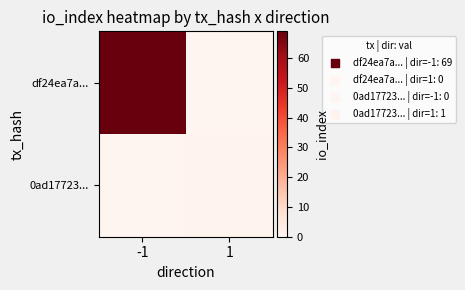

What is the spread (max minus min) of values at -1?

69